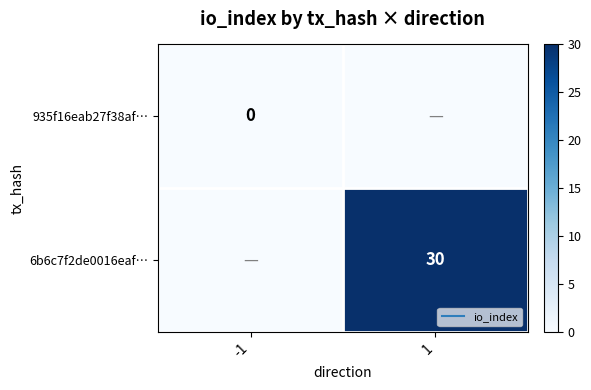

Is the value of 935f16eab27f38af… at -1 greater than the value of 6b6c7f2de0016eaf… at 1?

No